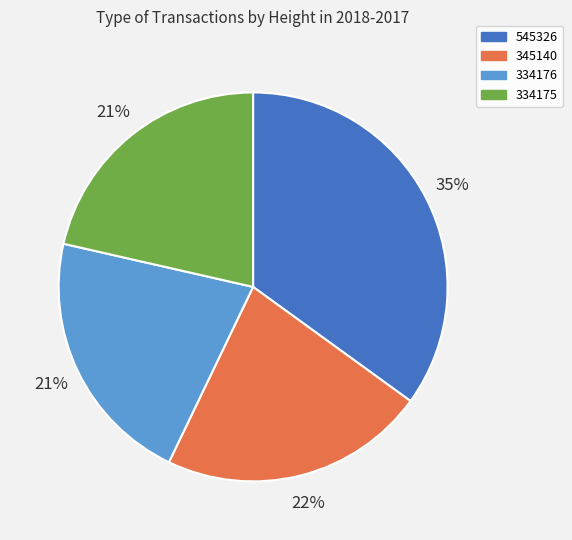

Which category has the biggest portion of the pie?

545326